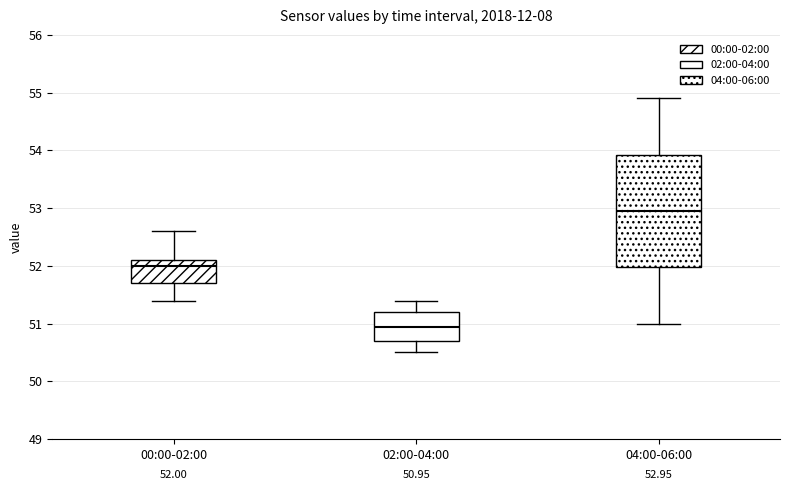

Comparing the boxes themselves (not the whiskers), which one is the tallest?

04:00-06:00